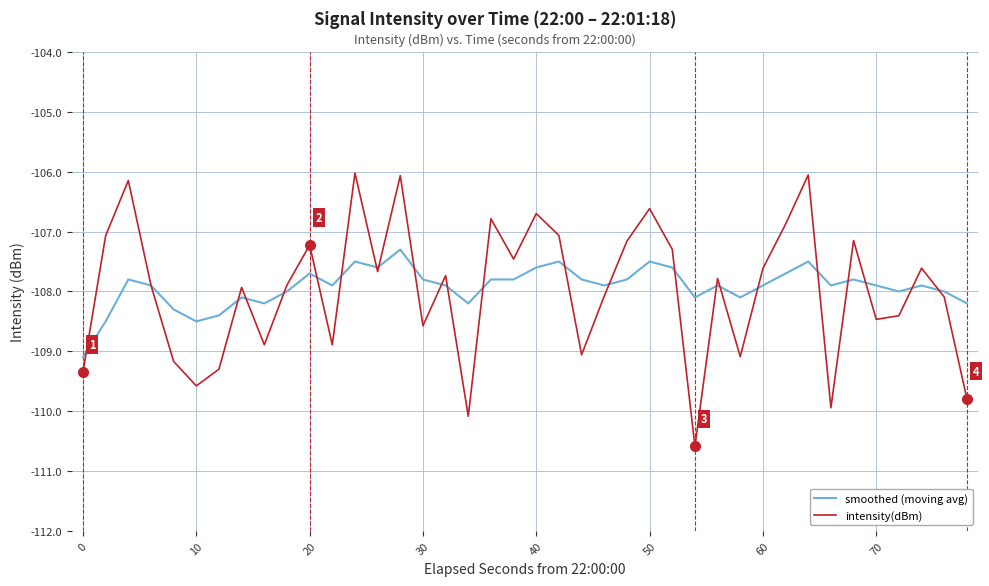

How many distinct data groups are displayed?

2